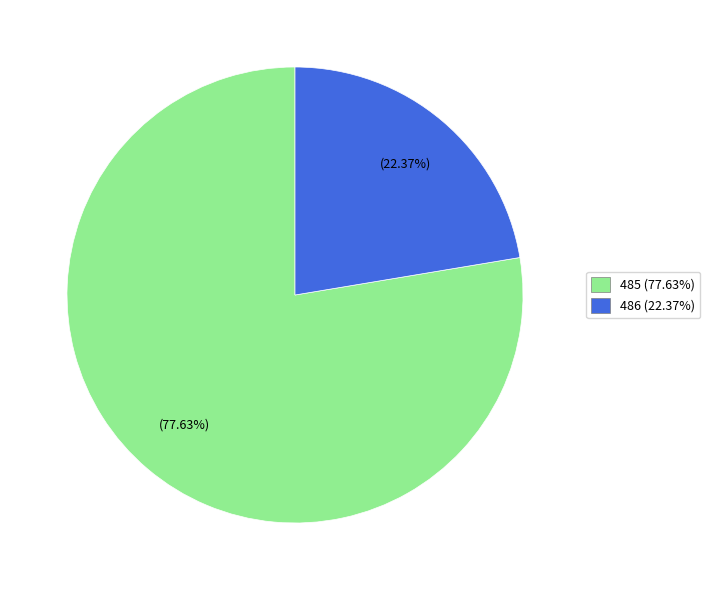

Count the number of slices in the pie.

2